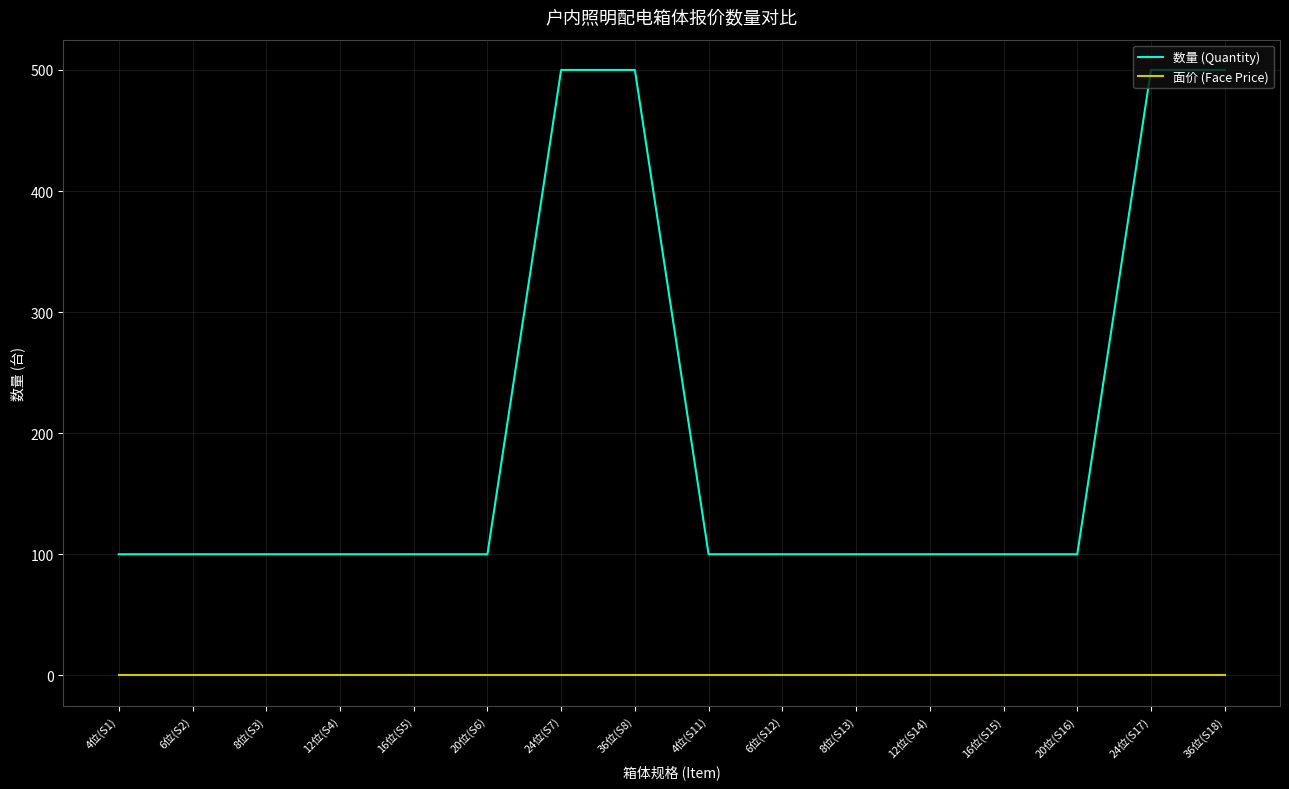

Is the value of 面价 (Face Price) at 36位(S8) greater than the value of 数量 (Quantity) at 36位(S18)?

No